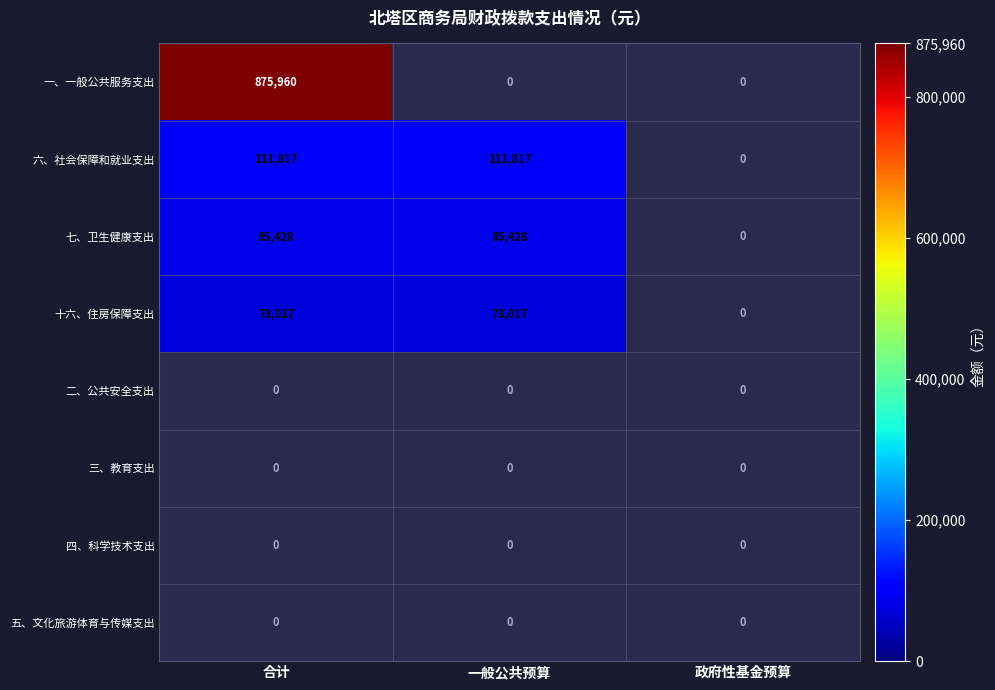

Between 政府性基金预算 and 一般公共预算, which is larger?

一般公共预算